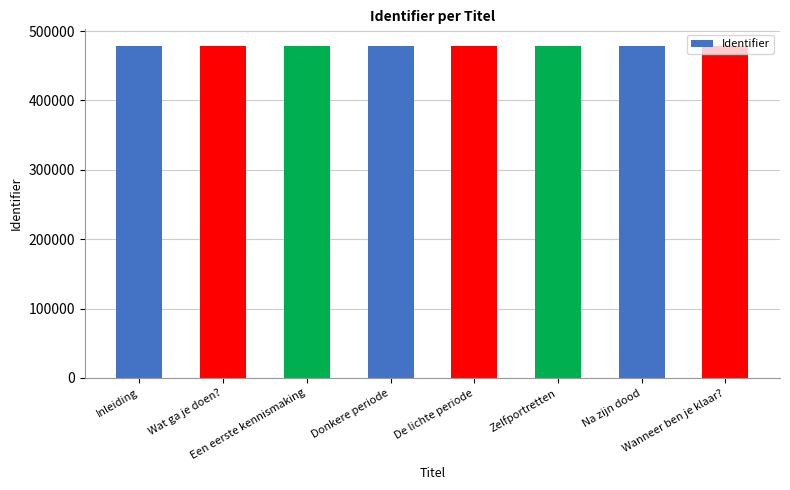

What is the greatest value displayed?

478561